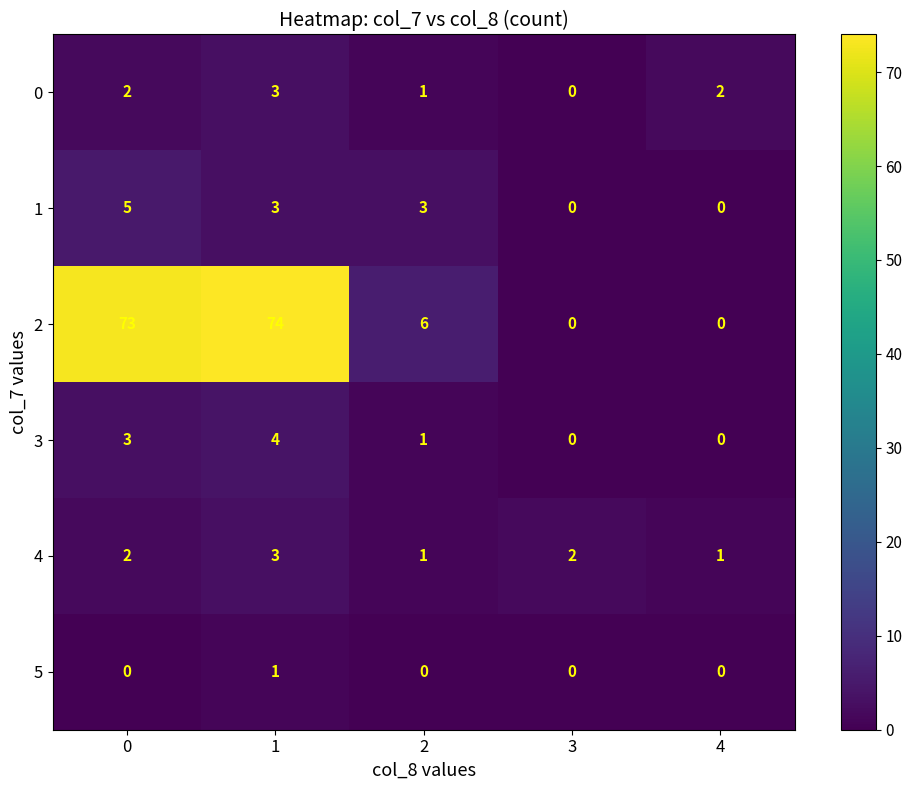

Is the value of 2 at 1 greater than the value of 4 at 0?

Yes